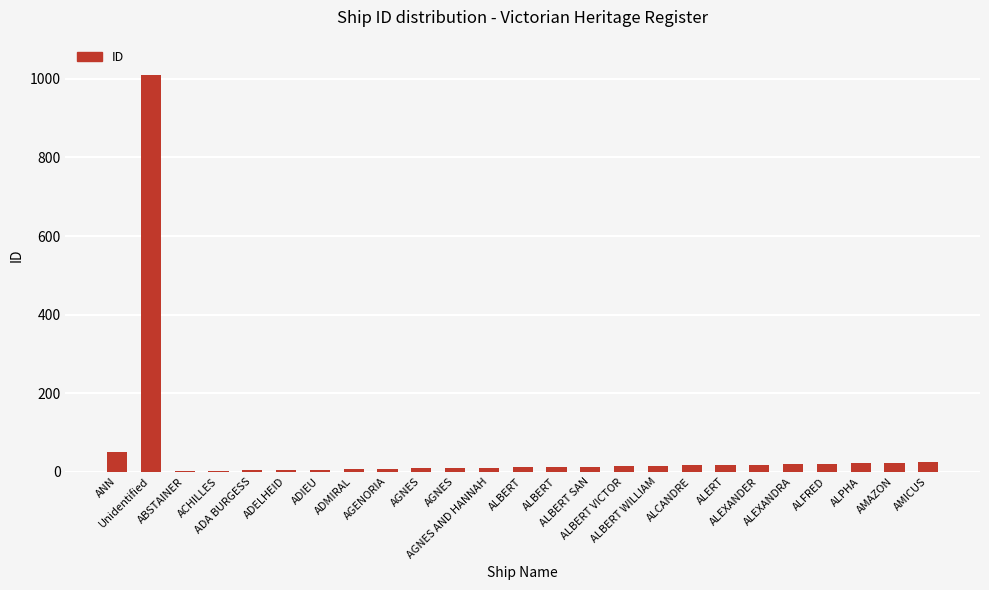

Count the number of categories in the chart.

25